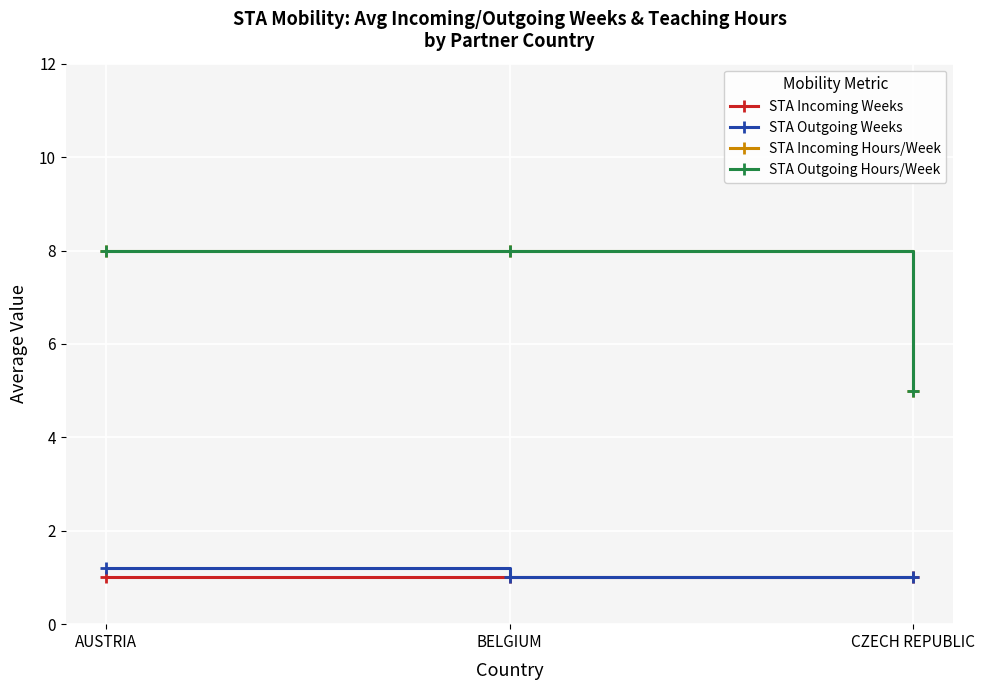

What position from the right is BELGIUM?

2